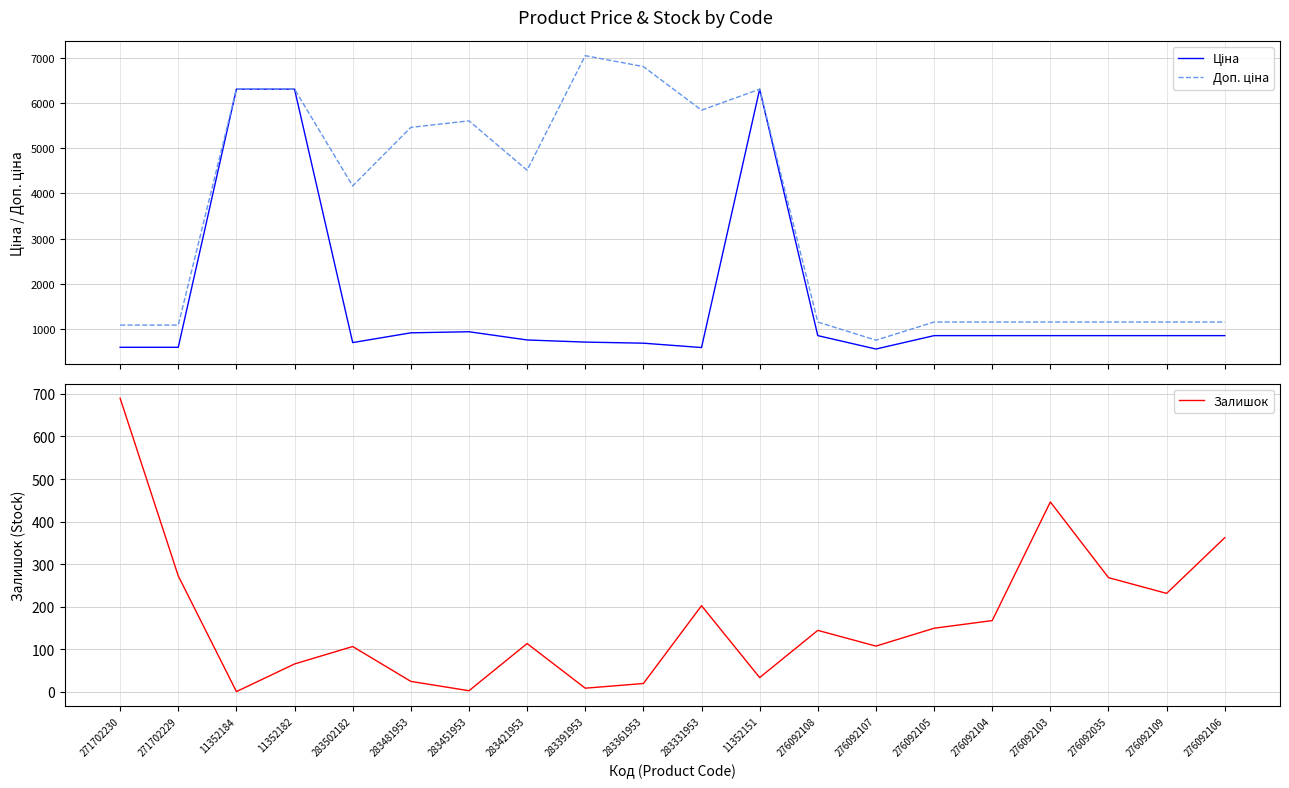

What is the highest value of the Ціна series?

6308.8